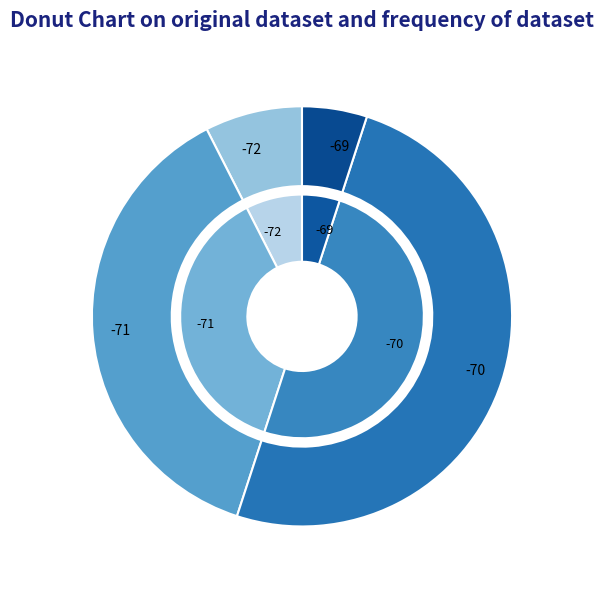

True or false: 7 accounts for 1% of the total.

False